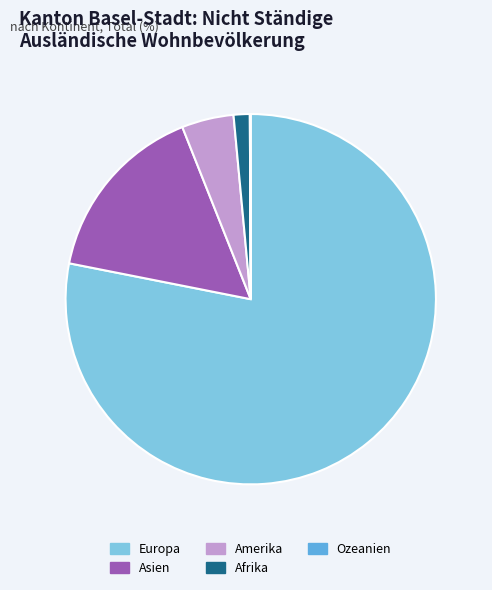

What is the largest slice in the pie chart?

Europa